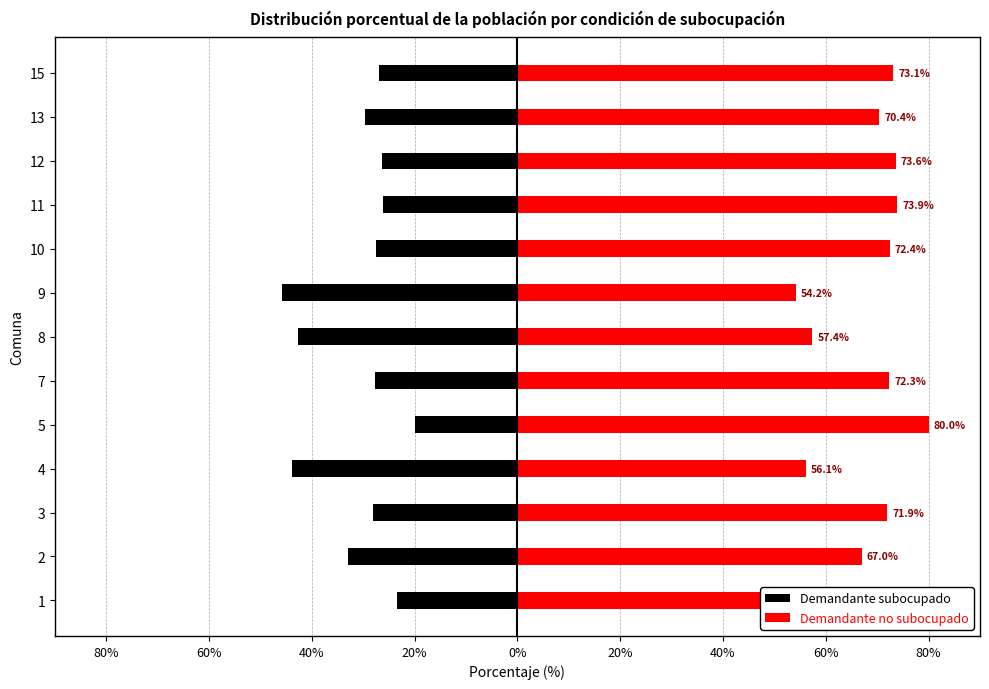

How many values in the Demandante subocupado series are below -27?

8